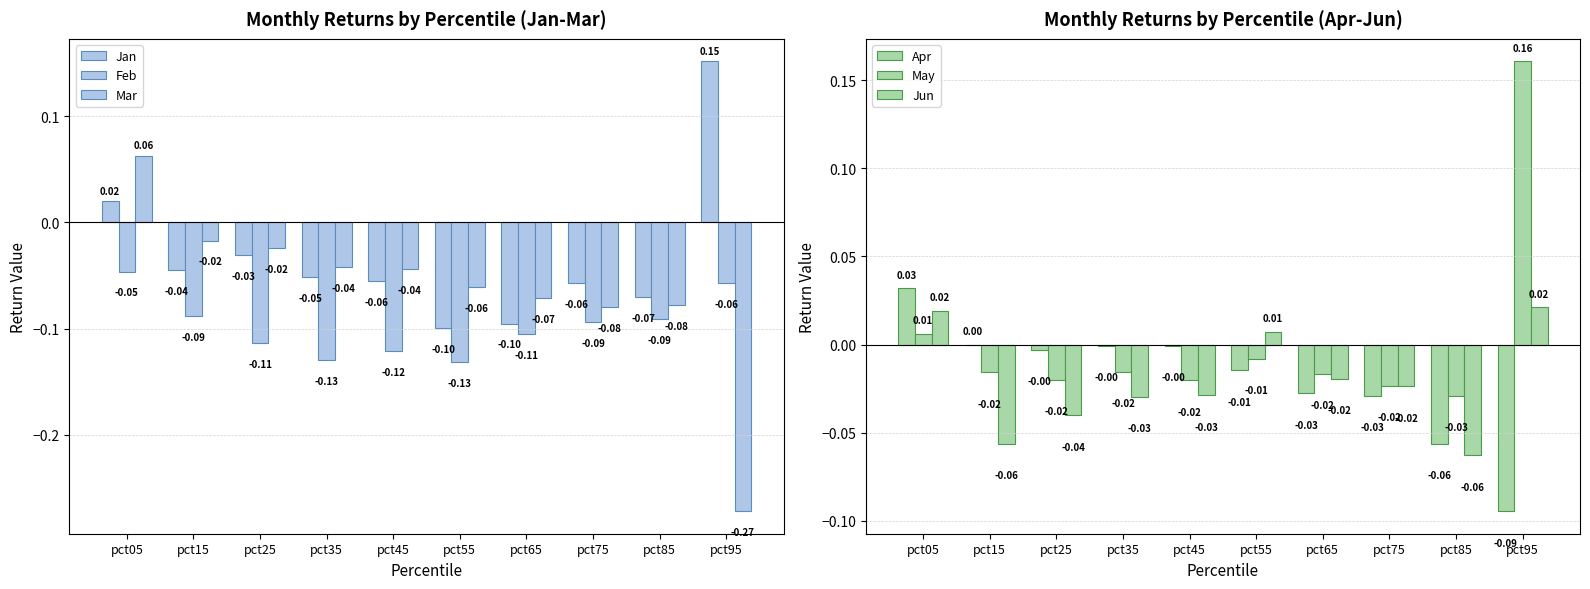

What is the sum of all Mar values?

-0.6